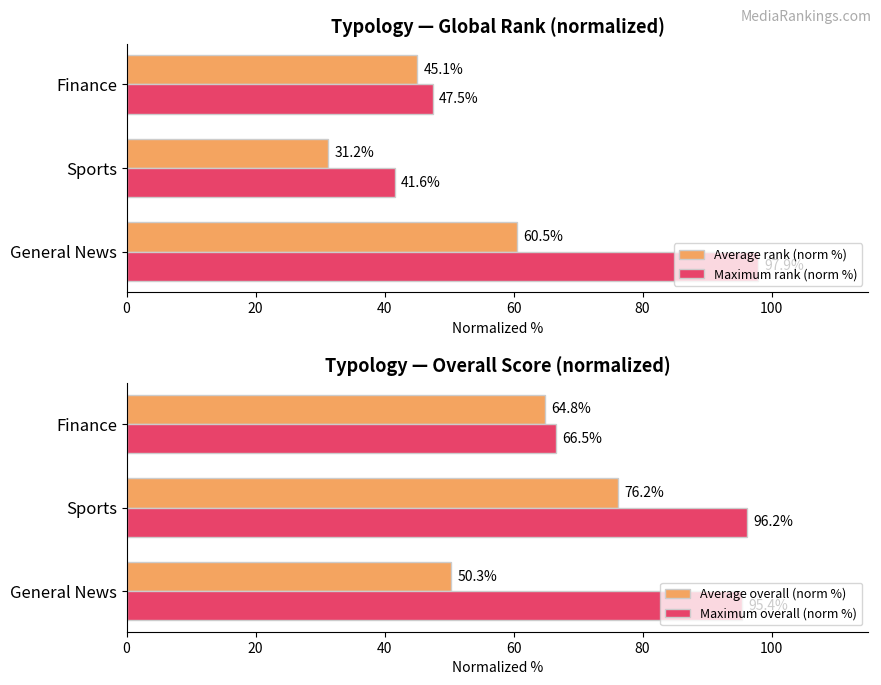

At which label does Maximum rank (norm %) reach its minimum?

Sports